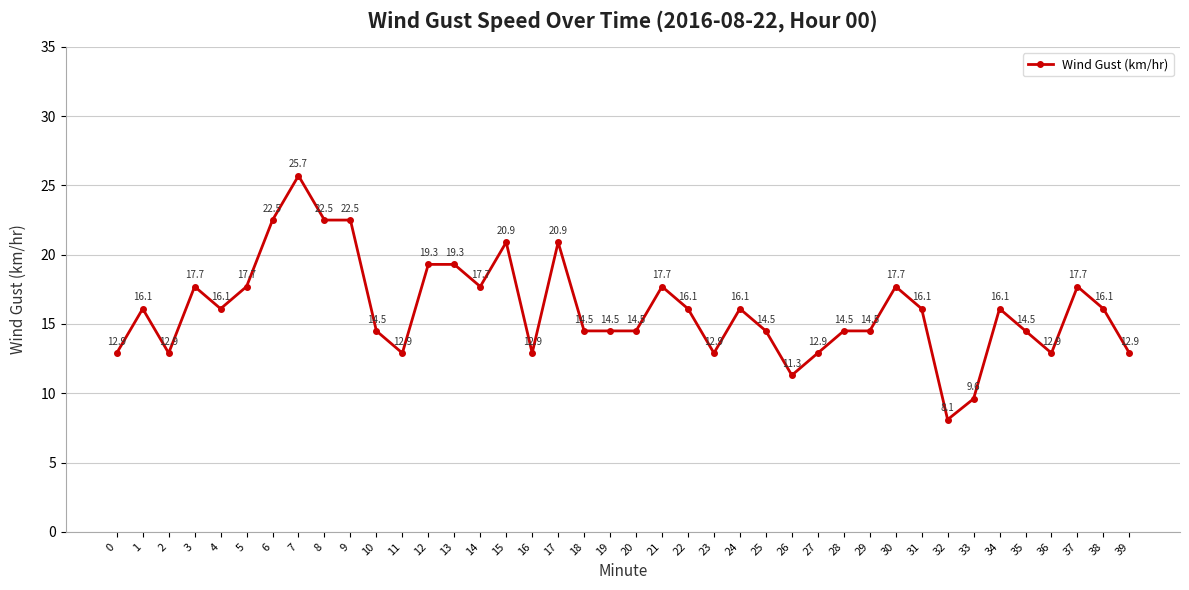

What is the value of the 37th point from the left?

12.9